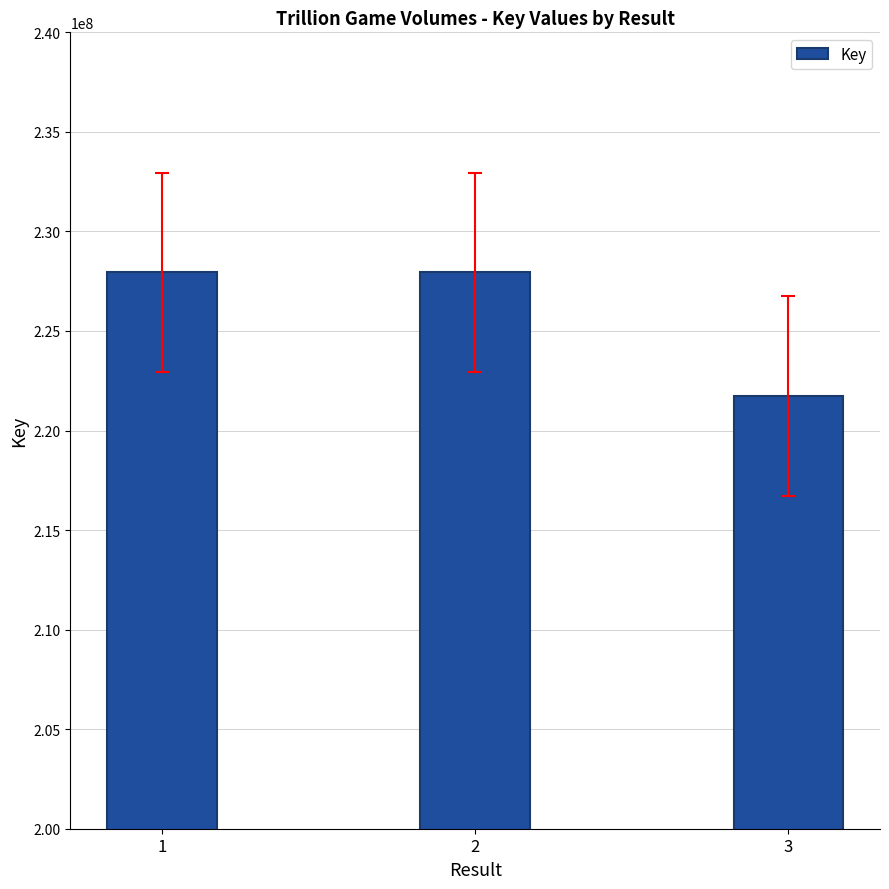

The chart shows a value of 348887786 at 2. True or false?

False